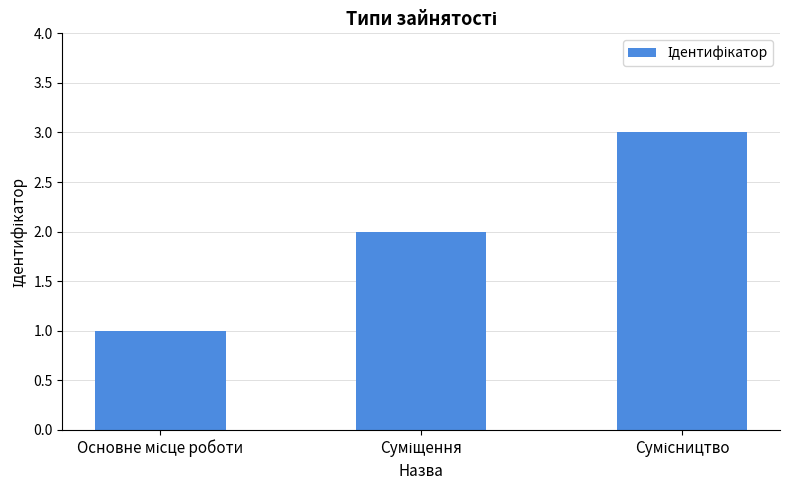

What is the maximum value shown in the chart?

3